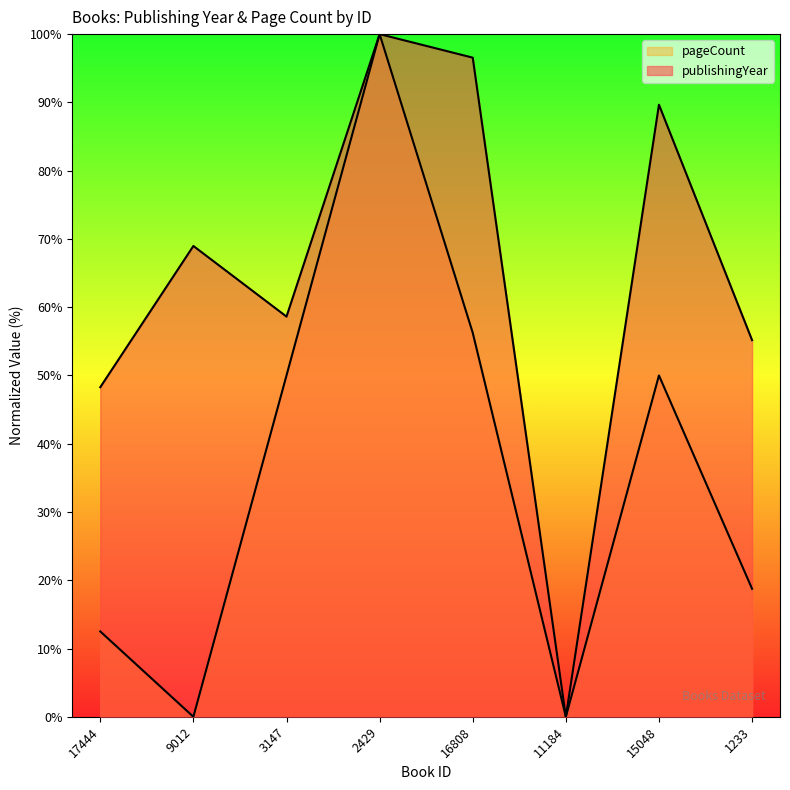

What is the sum of all publishingYear values?

517.2